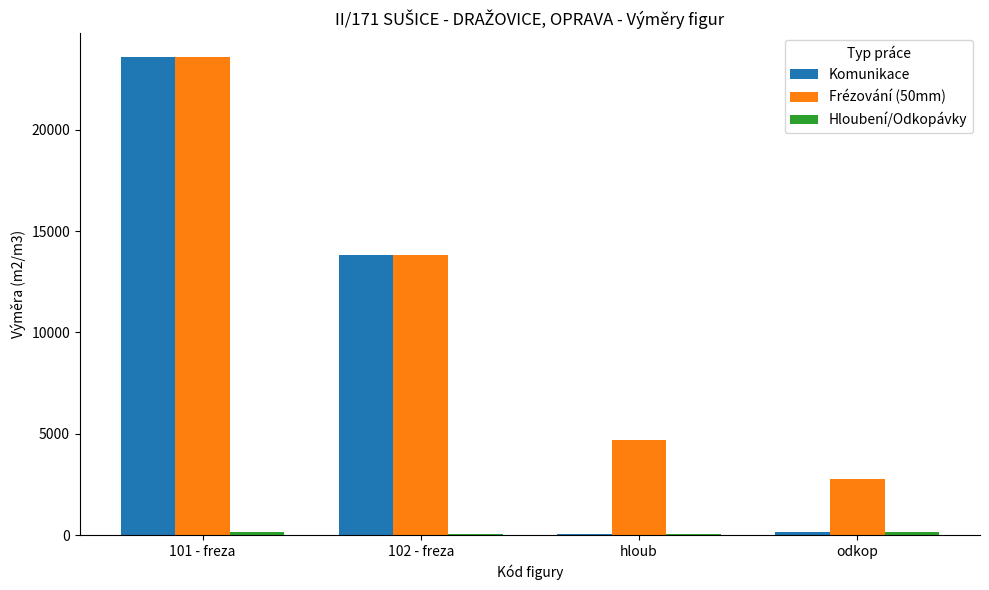

How many series are shown in this chart?

3